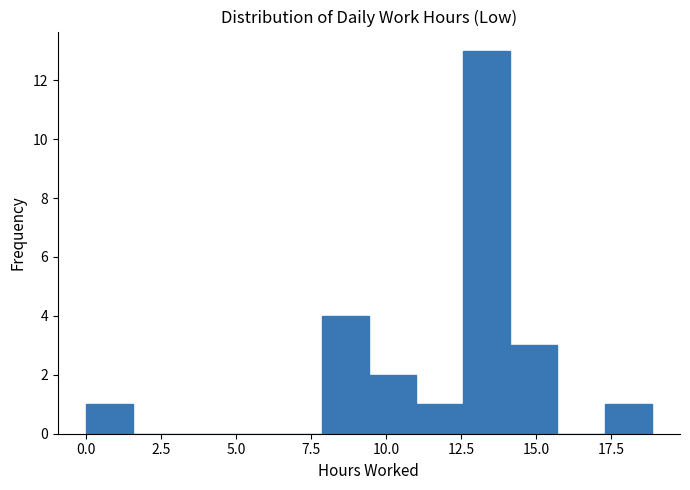

Read against the x-axis, roughly where is the centre of the tallest bar?

13.5